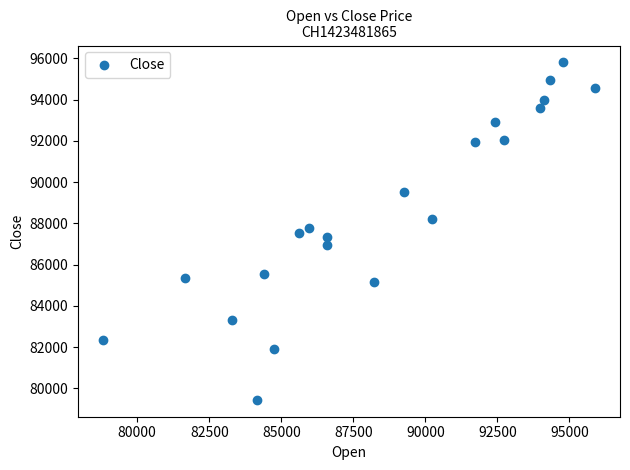

What is the range of X values (max minus min)?

17100